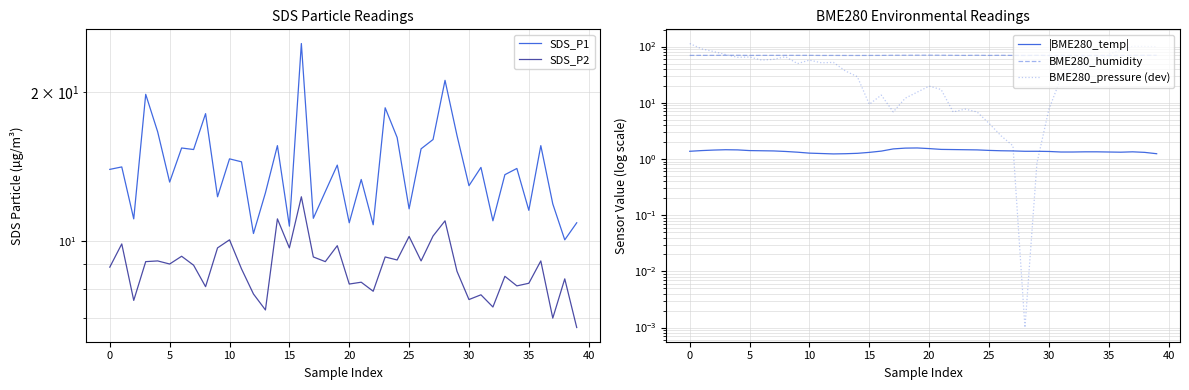

True or false: SDS_P1 has more than 2 points higher than both neighbors.

True